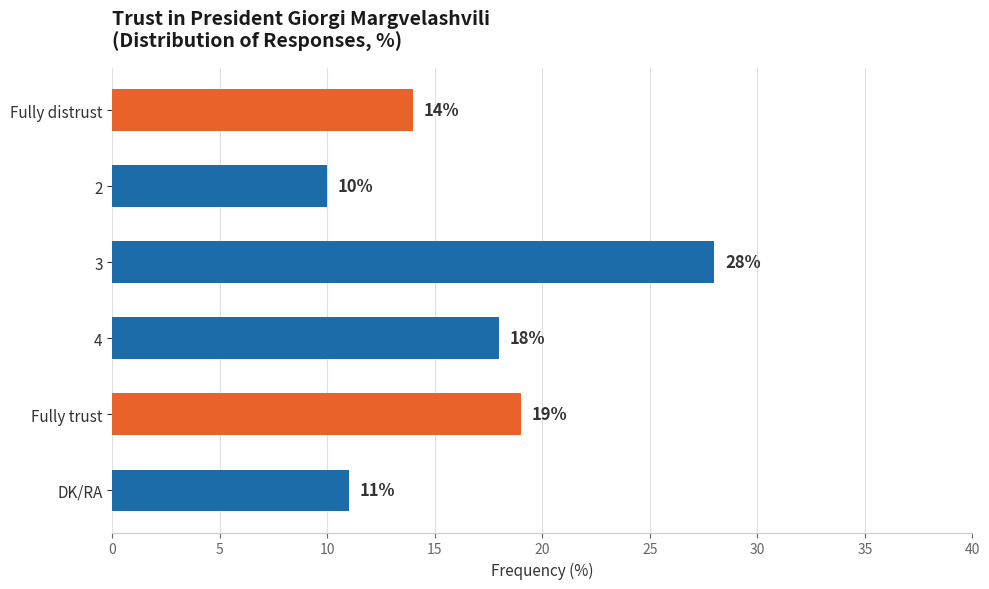

True or false: the data shows 2 at DK/RA.

False